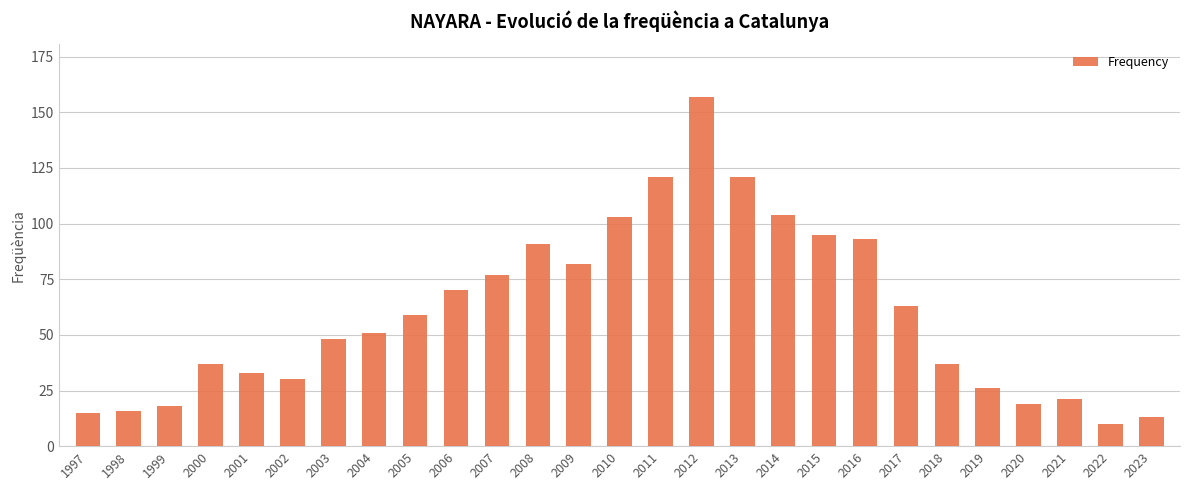

Which category has the highest value across all series?

2012